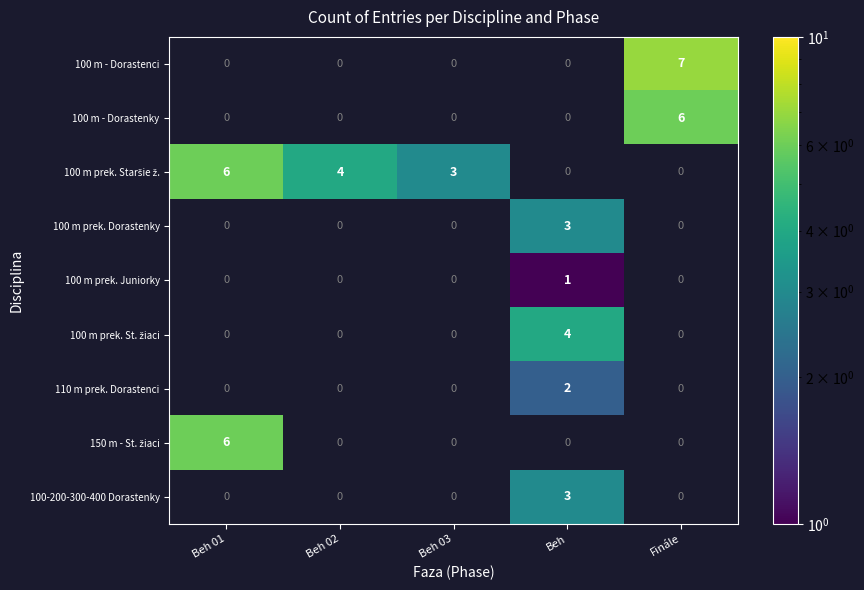

The 100-200-300-400 Dorastenky series shows 5.0 at Beh. True or false?

False